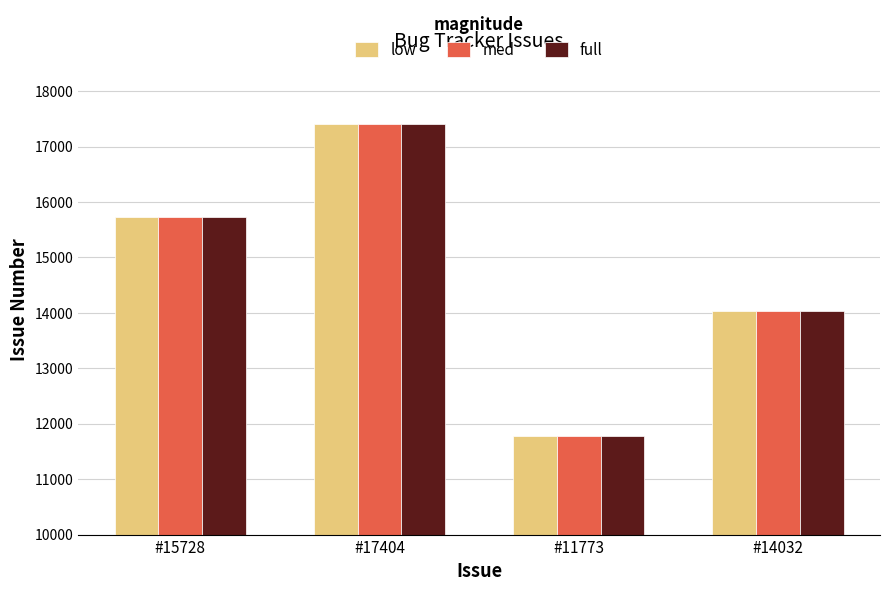

What is the label of the 4th bar from the left?

#14032